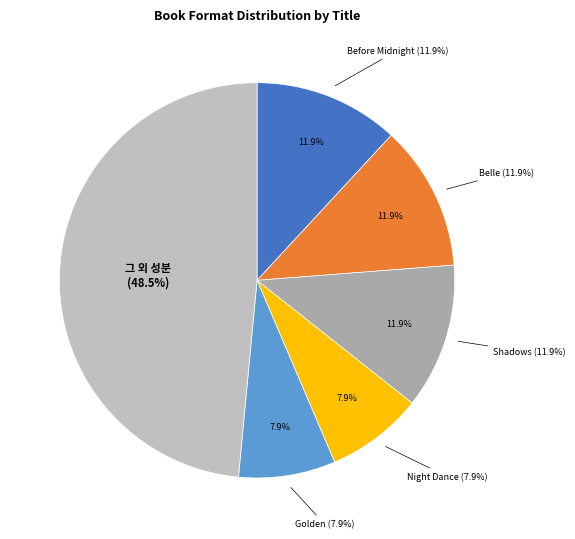

How many segments does this pie chart have?

5